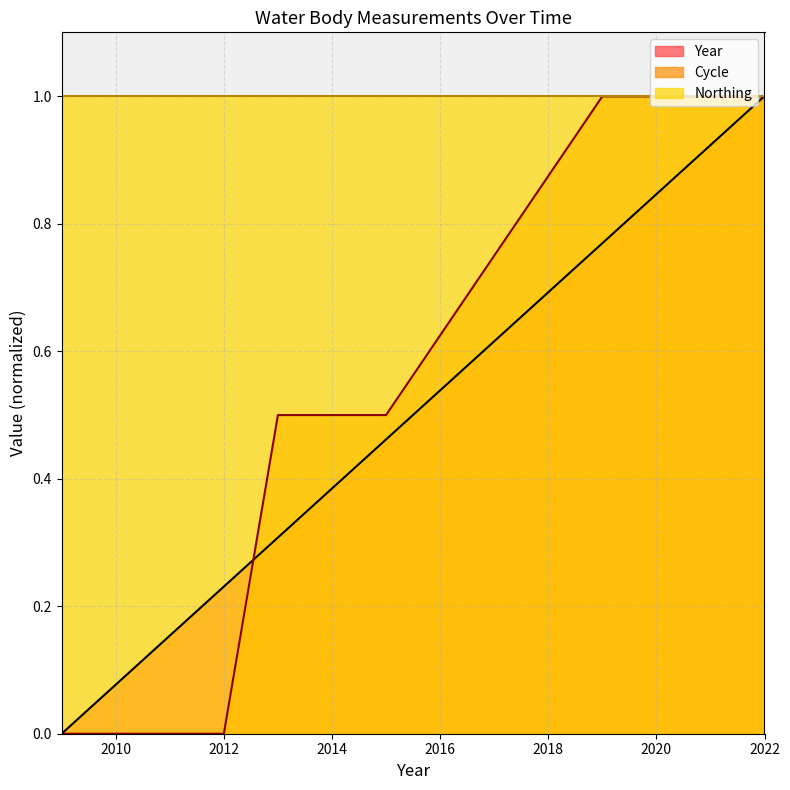

At 2014, list the series in order from largest to smallest.

Northing, Cycle, Year